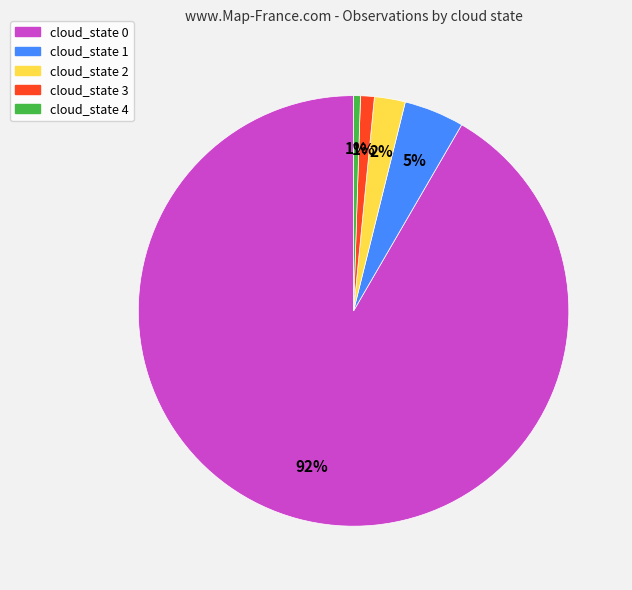

Which has a higher value, cloud_state 2 or cloud_state 3?

cloud_state 2